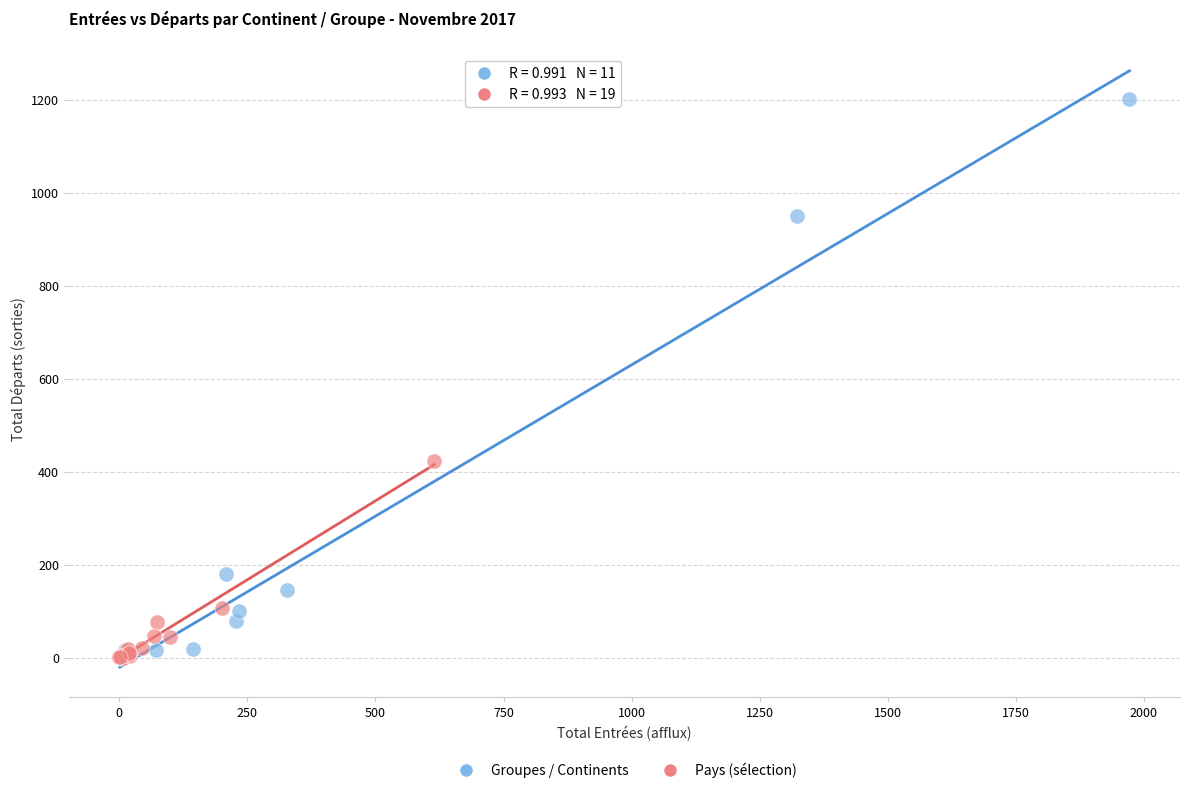

Which series reaches the maximum Y coordinate?

Groupes / Continents